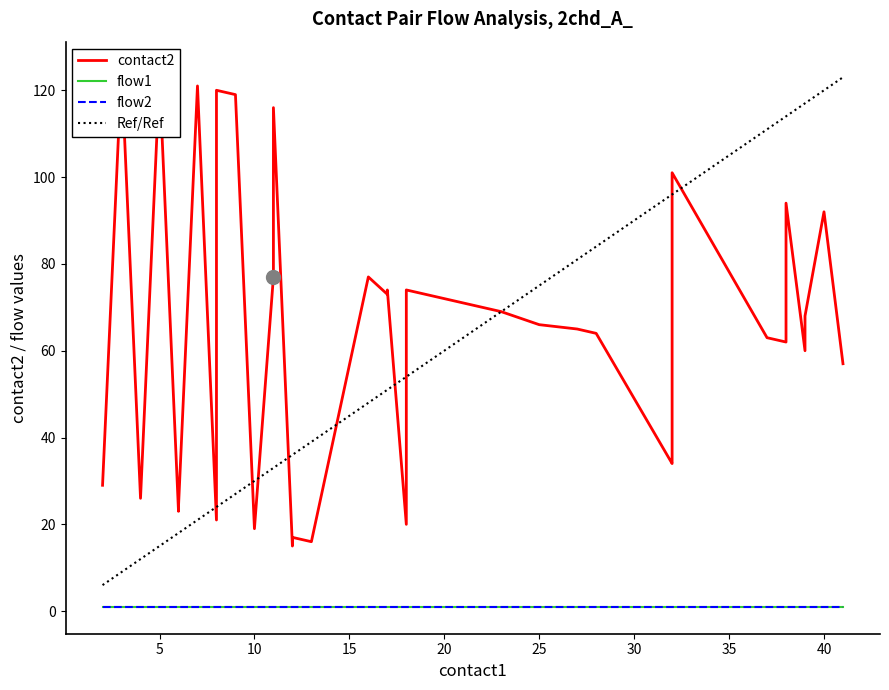

What is the minimum value for Ref/Ref?

6.0